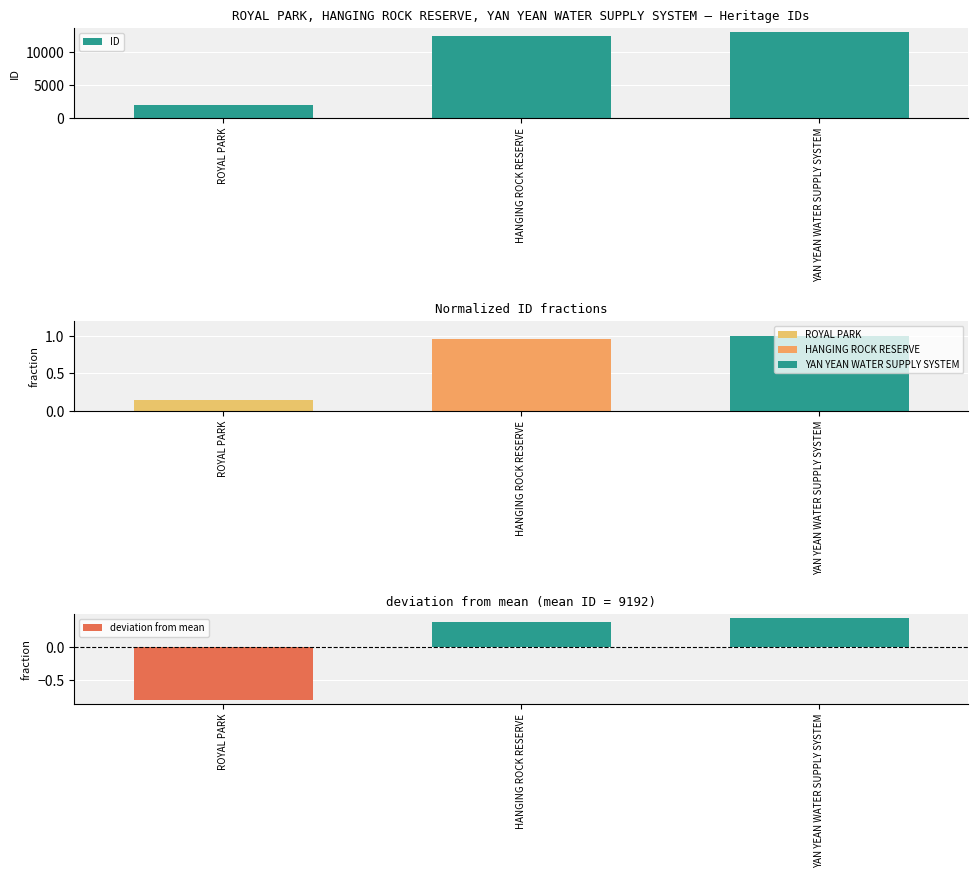

What is the value of the ID bar at the 3rd from the left?

13088